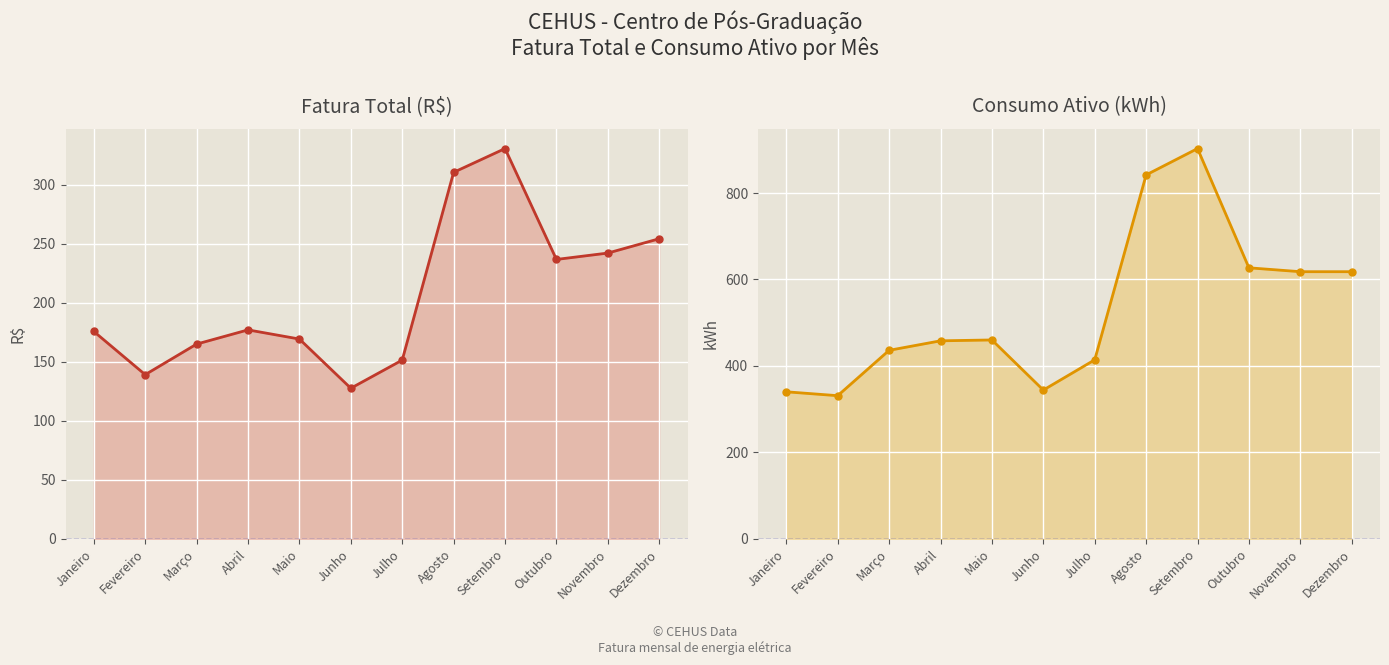

The Consumo Ativo (kWh) series shows 627.0 at Outubro. True or false?

True